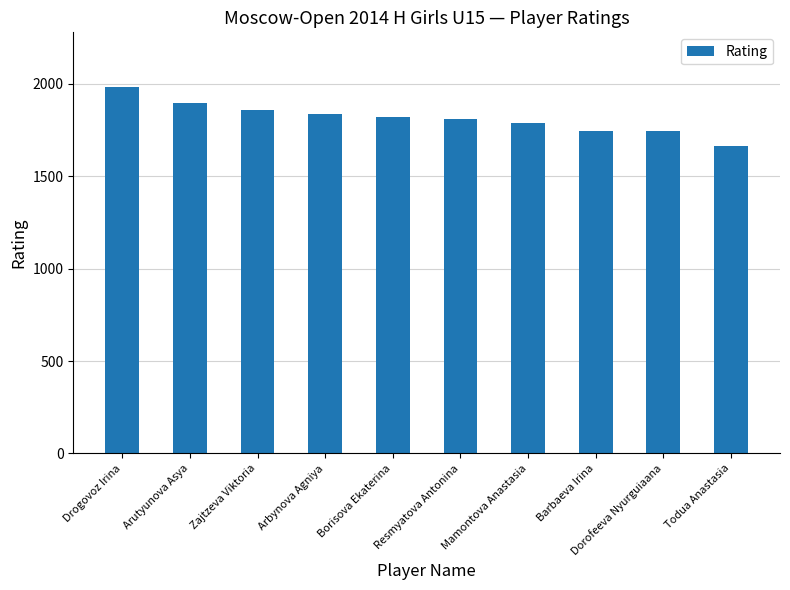

Reading right to left, extract all data points from this chart.

Todua Anastasia=1665	Dorofeeva Nyurguiaana=1746	Barbaeva Irina=1746	Mamontova Anastasia=1790	Resmyatova Antonina=1807	Borisova Ekaterina=1818	Arbynova Agniya=1837	Zajtzeva Viktoria=1857	Arutyunova Asya=1894	Drogovoz Irina=1981